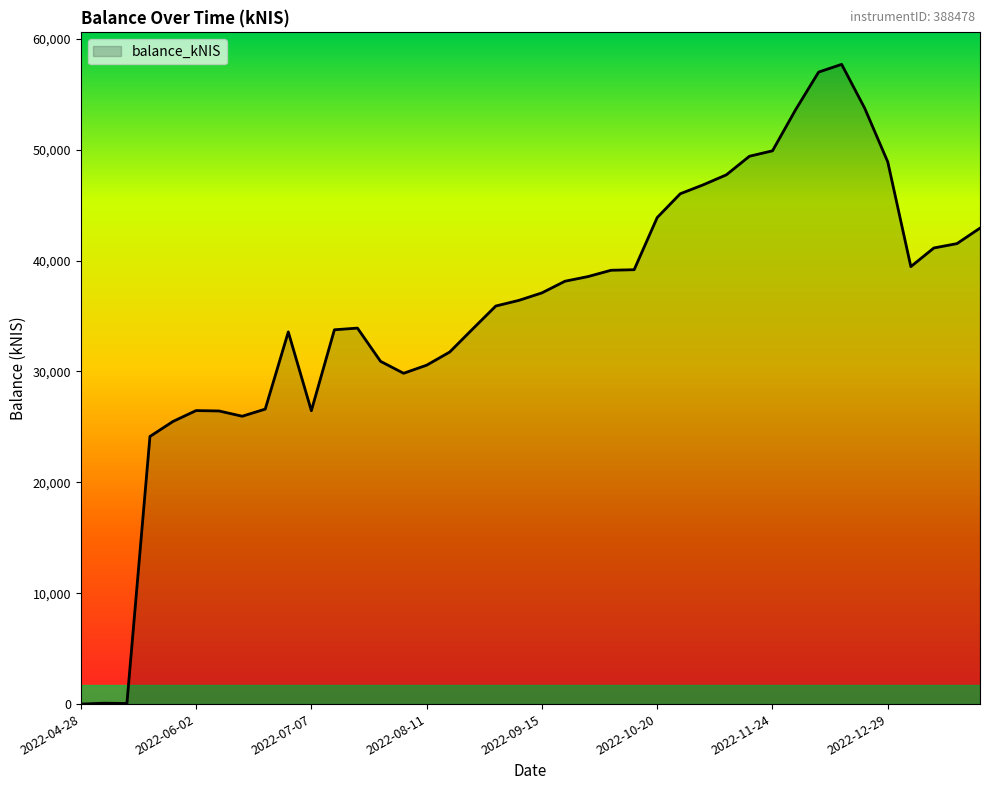

What is the greatest value displayed?

57693.9